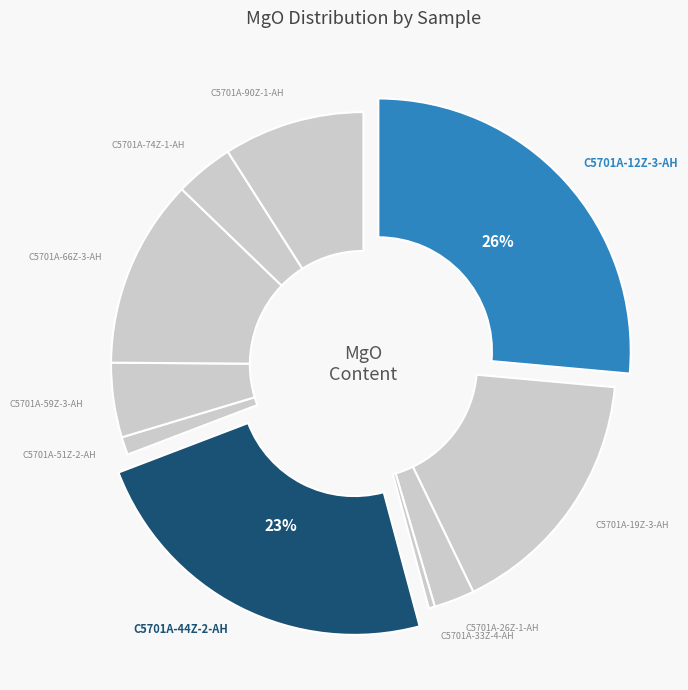

How many slices are in this pie chart?

10